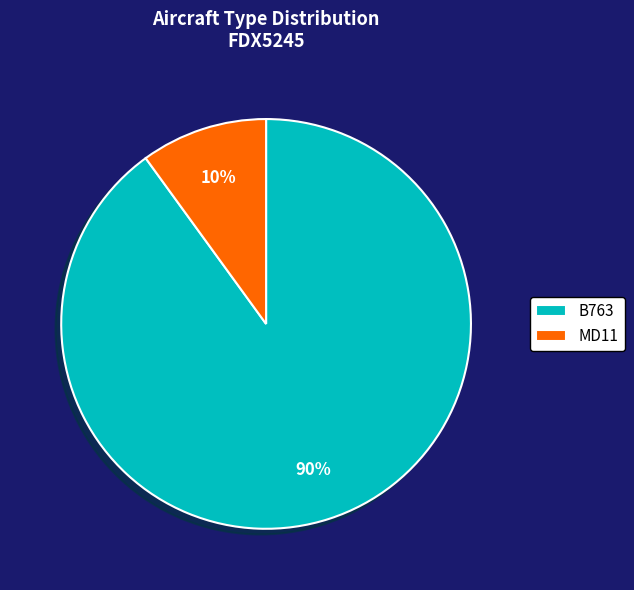

Is it true that MD11 is 16% of the pie?

False